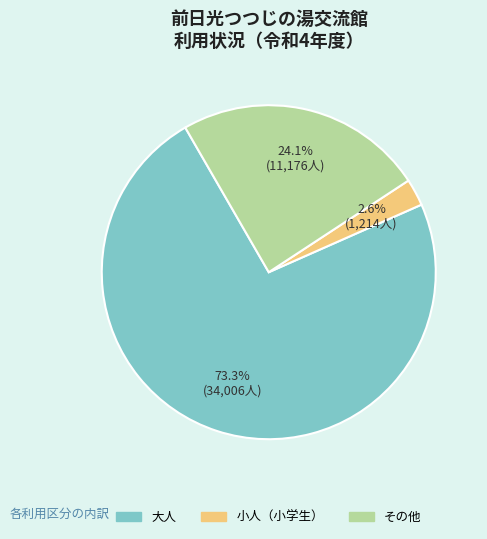

Is その他 the majority of the pie?

No